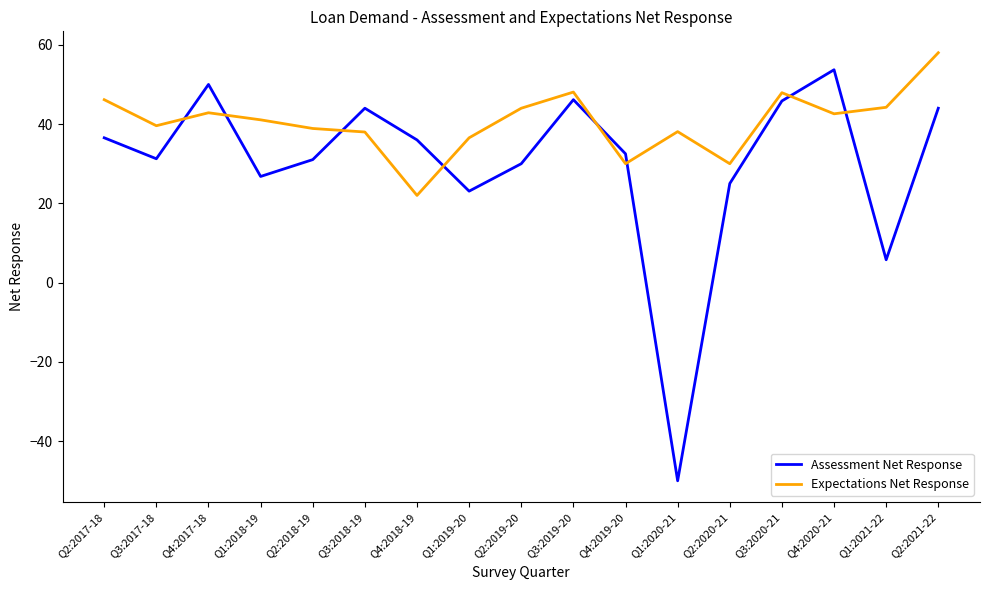

Is the value of Expectations Net Response at Q2:2021-22 greater than the value of Assessment Net Response at Q4:2019-20?

Yes